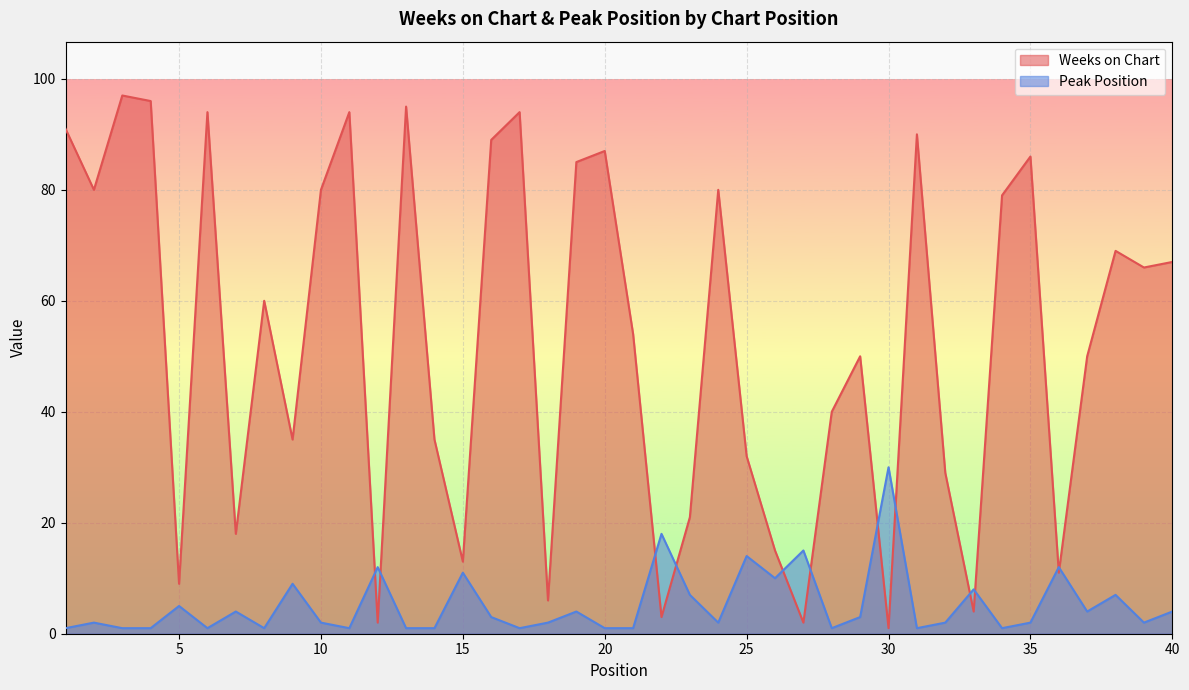

What is the difference between the highest and lowest values at 4?

95